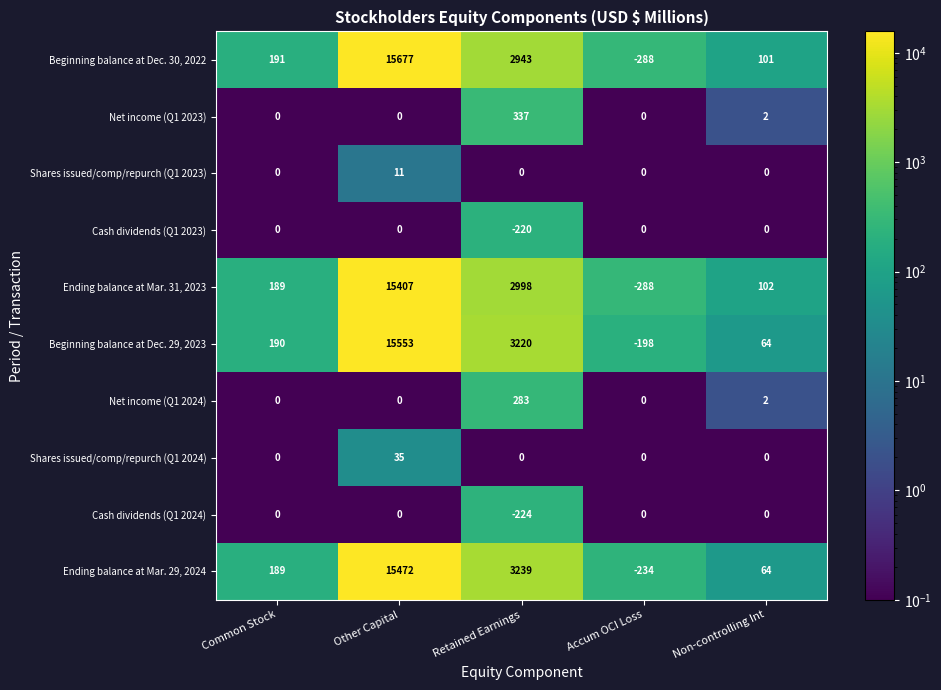

What is the difference between the maximum and minimum values in the Cash dividends (Q1 2023) series?

220